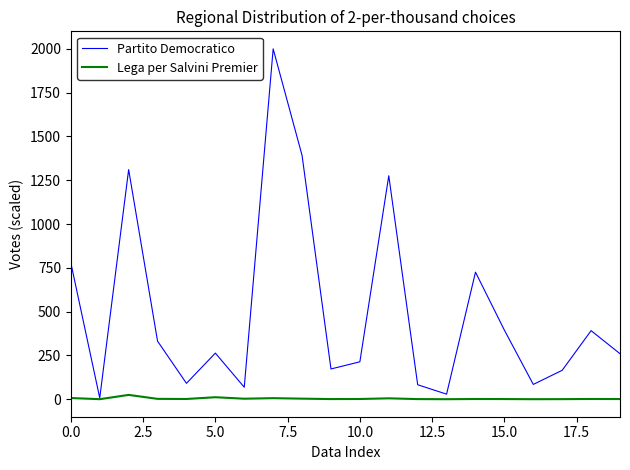

Which series has the widest spread of values?

Partito Democratico